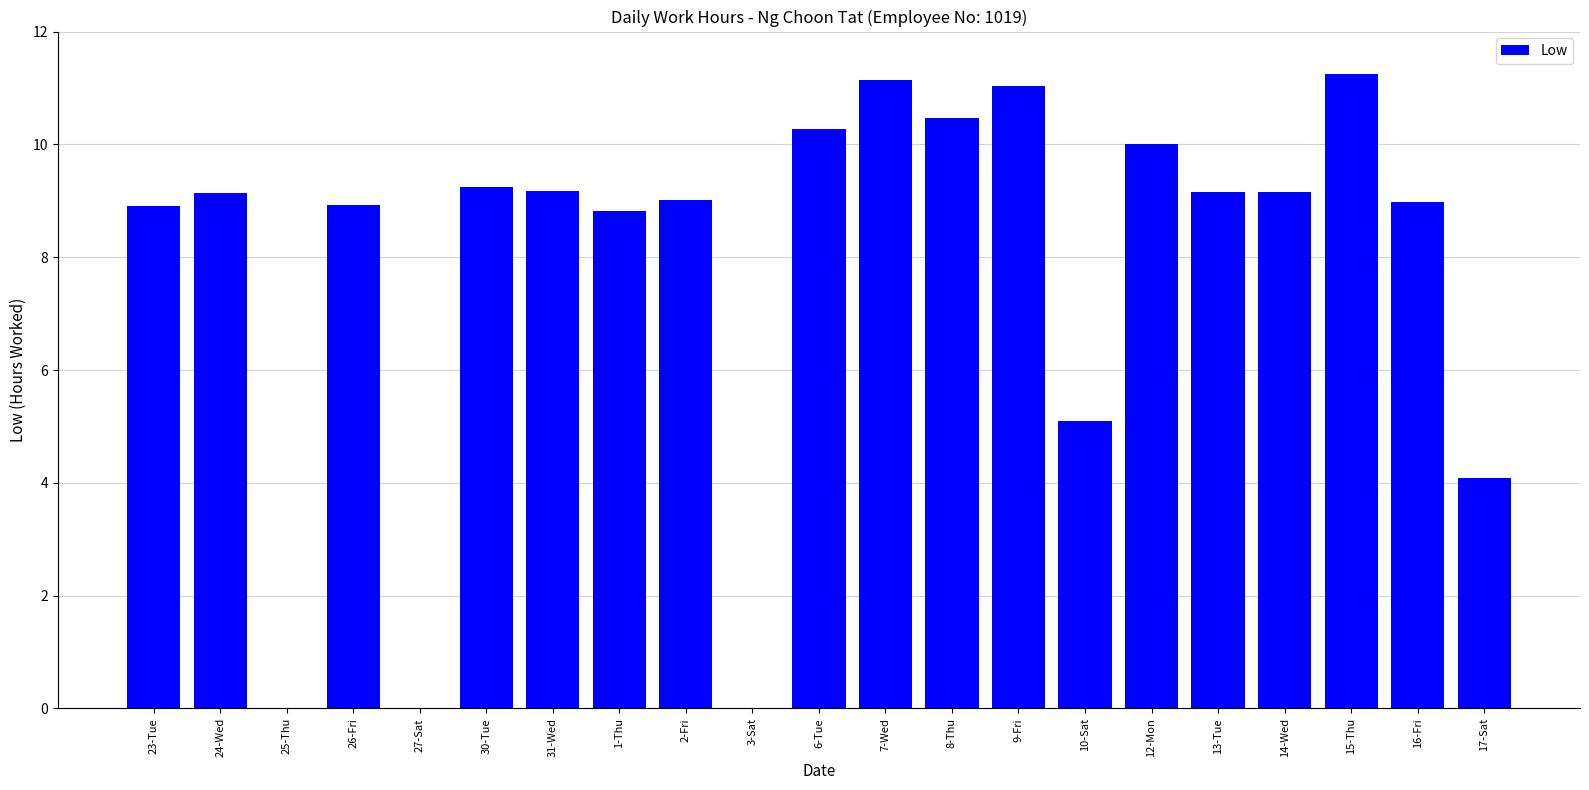

True or false: the data shows 9.2 at 13-Tue.

True